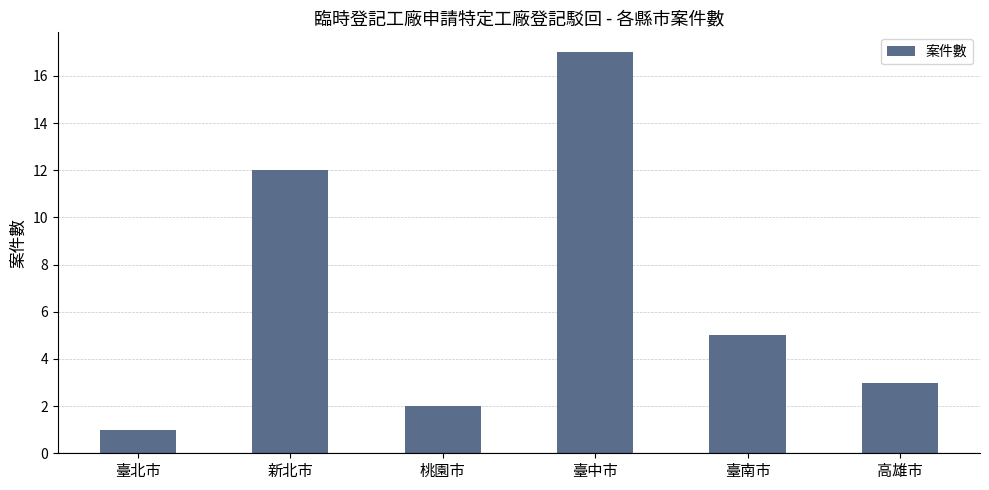

The chart shows a value of 5 at 高雄市. True or false?

False